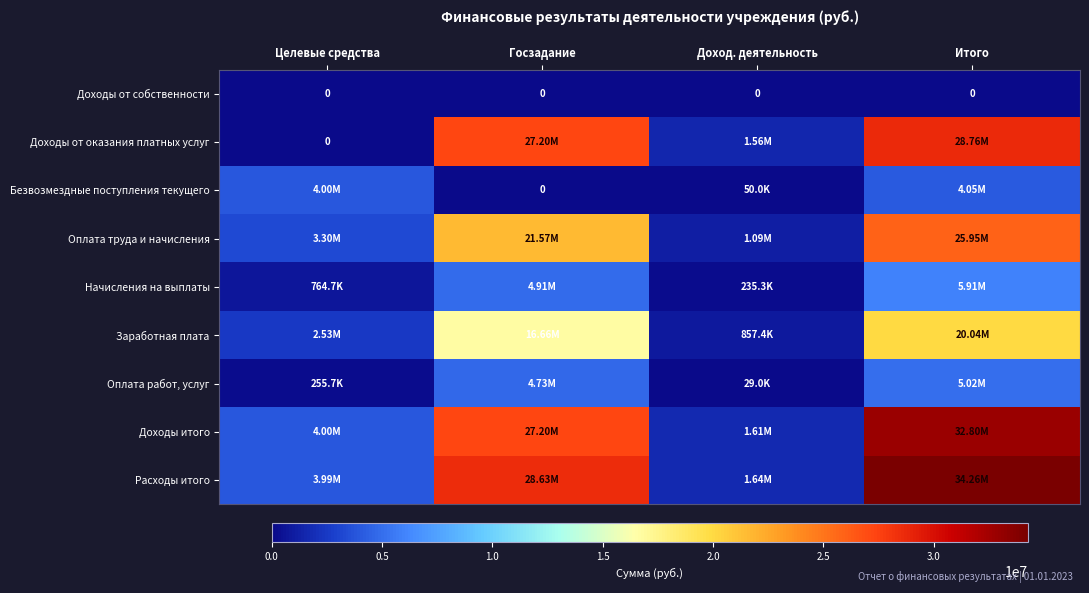

What is the sum of the Доходы от оказания платных услуг values at Доход. деятельность and Госзадание?

28756609.1